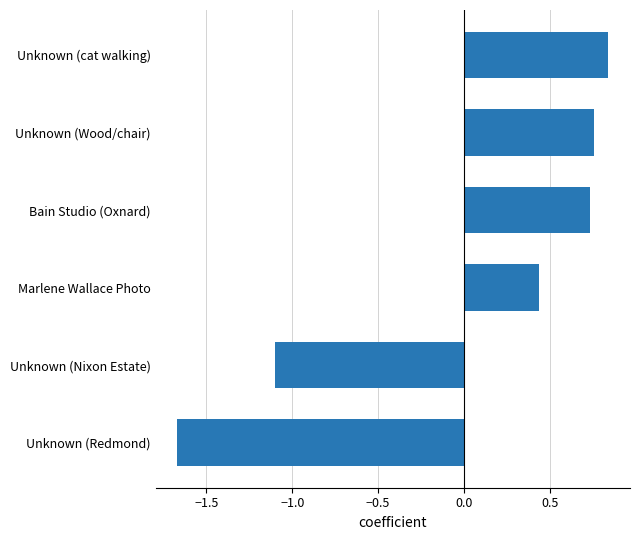

What is the difference between the second highest and minimum values?

2.4